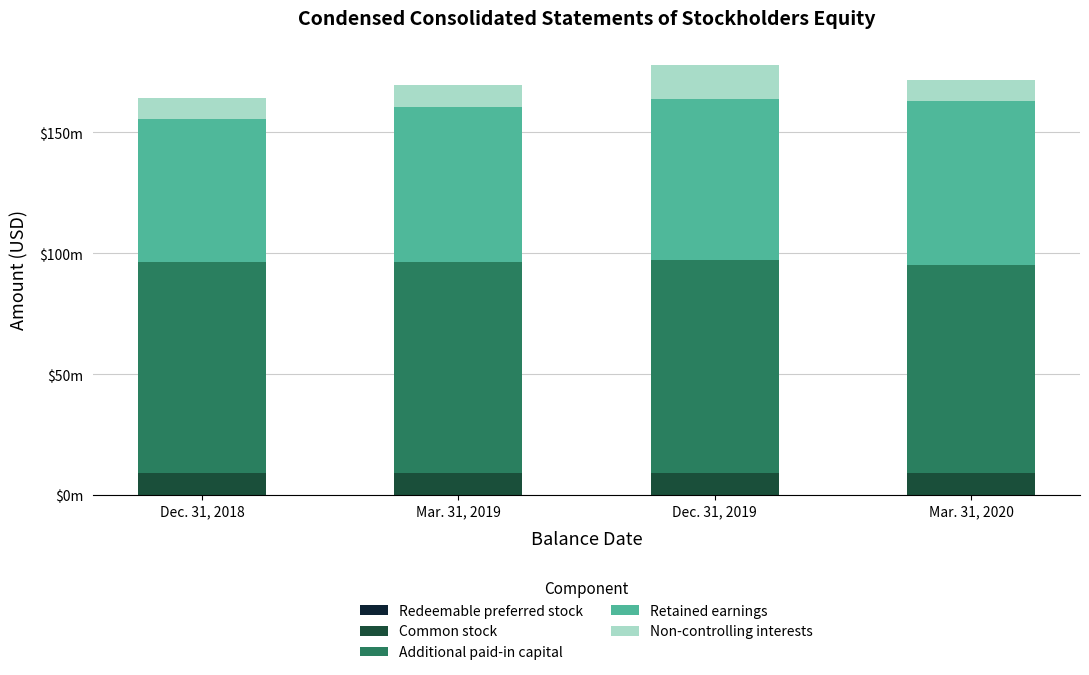

Are the bars horizontal?

No